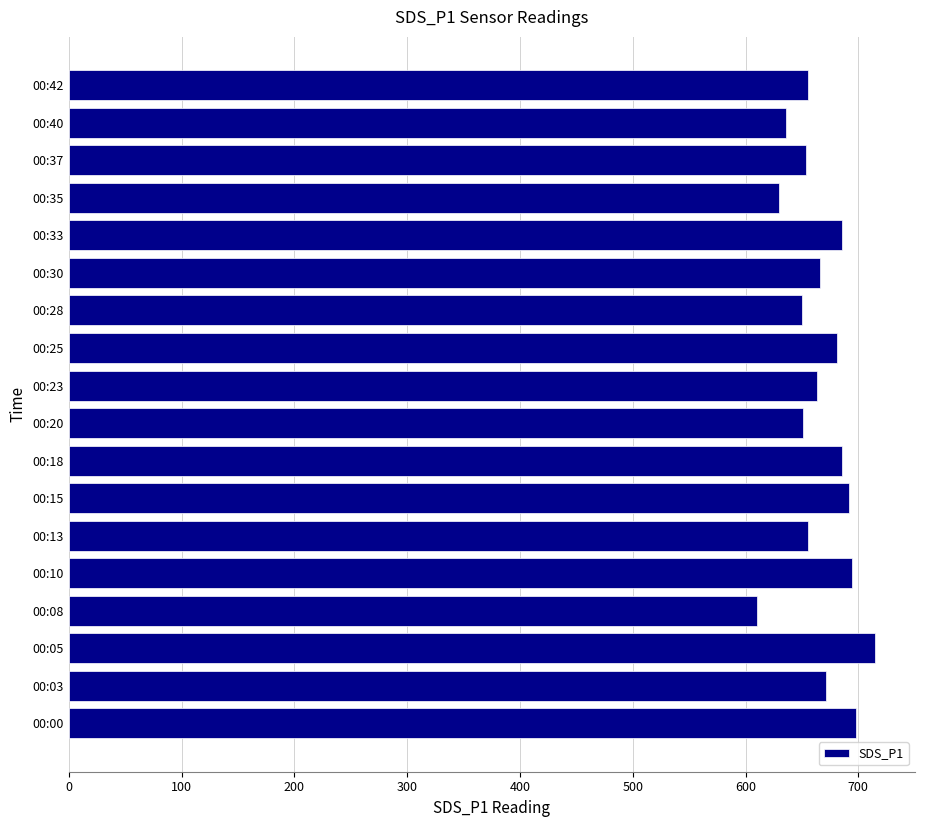

At which category does the chart reach its minimum across all series?

00:08